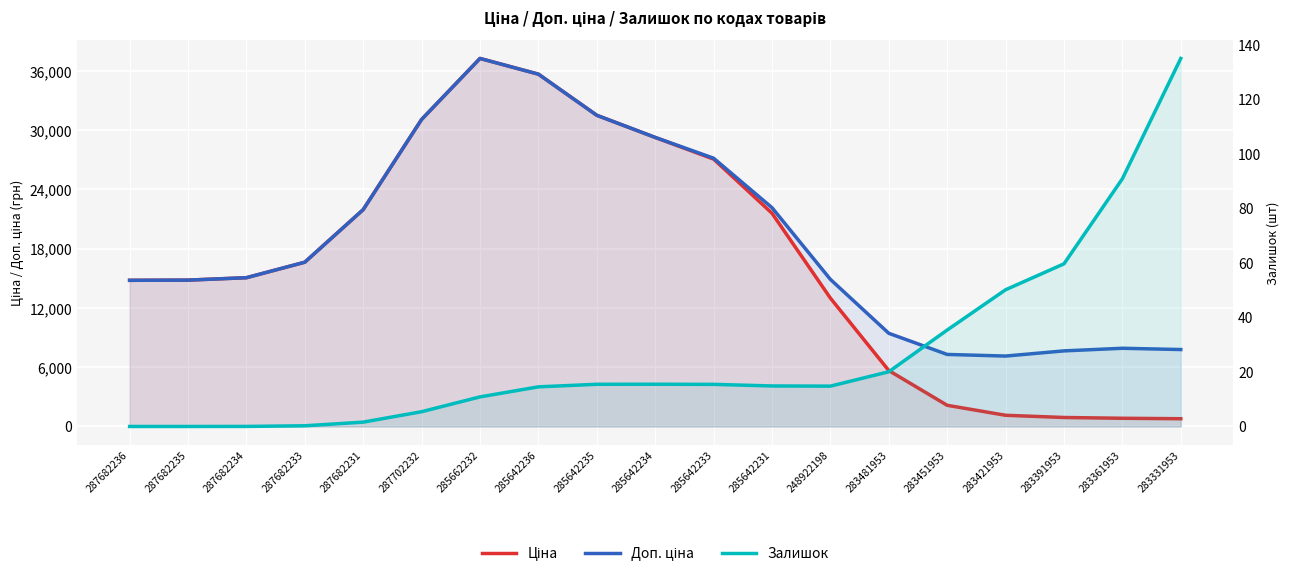

List the labels in order of Доп. ціна value, largest first.

285662232, 285642236, 285642235, 287702232, 285642234, 285642233, 285642231, 287682231, 287682233, 287682234, 248922198, 287682235, 287682236, 283481953, 283361953, 283331953, 283391953, 283451953, 283421953